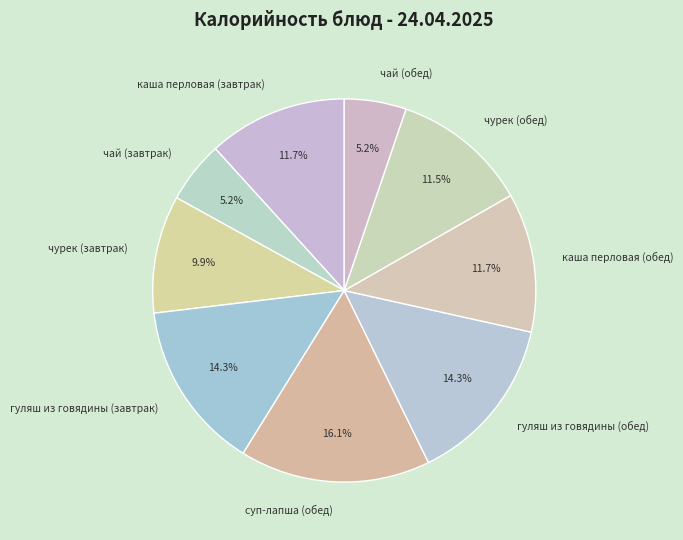

Is суп-лапша (обед) the majority of the pie?

No